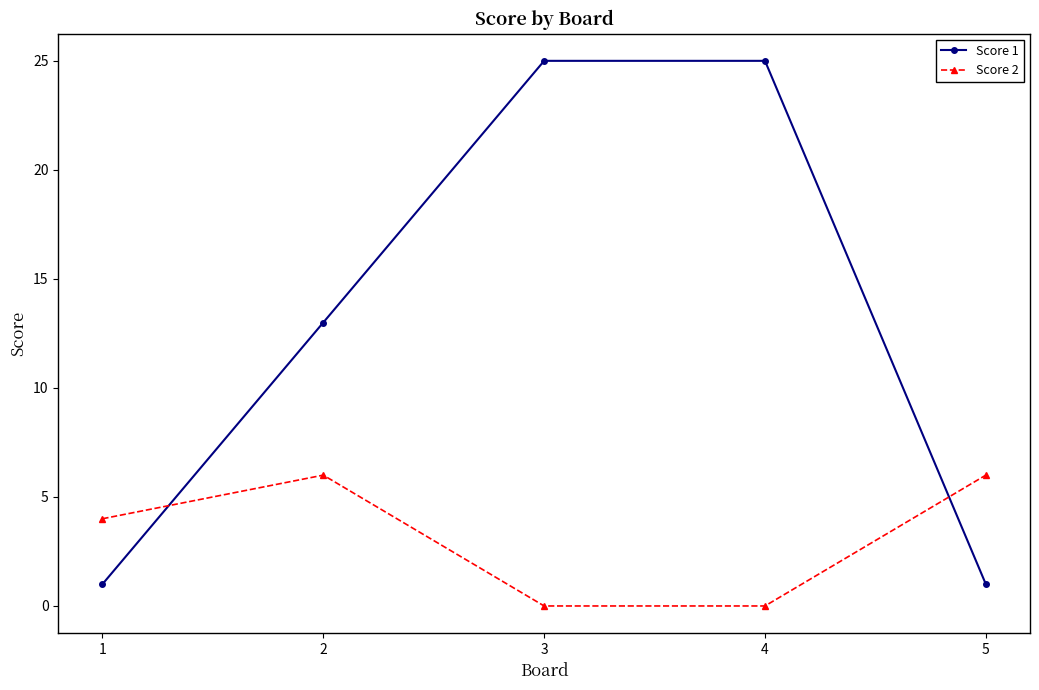

How many distinct data groups are displayed?

2